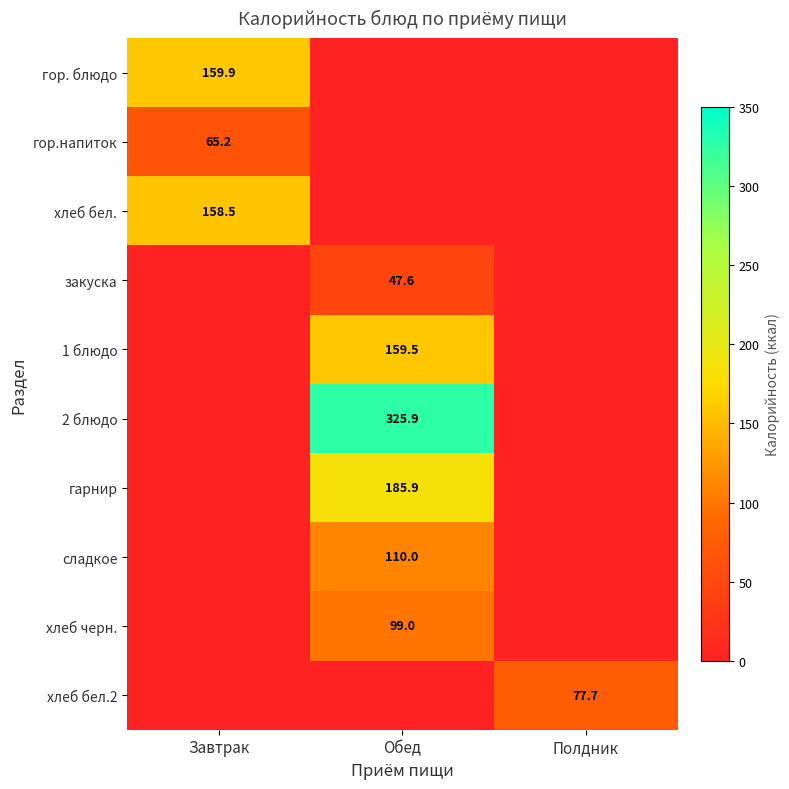

The value of гор. блюдо at Завтрак is 233.5. True or false?

False